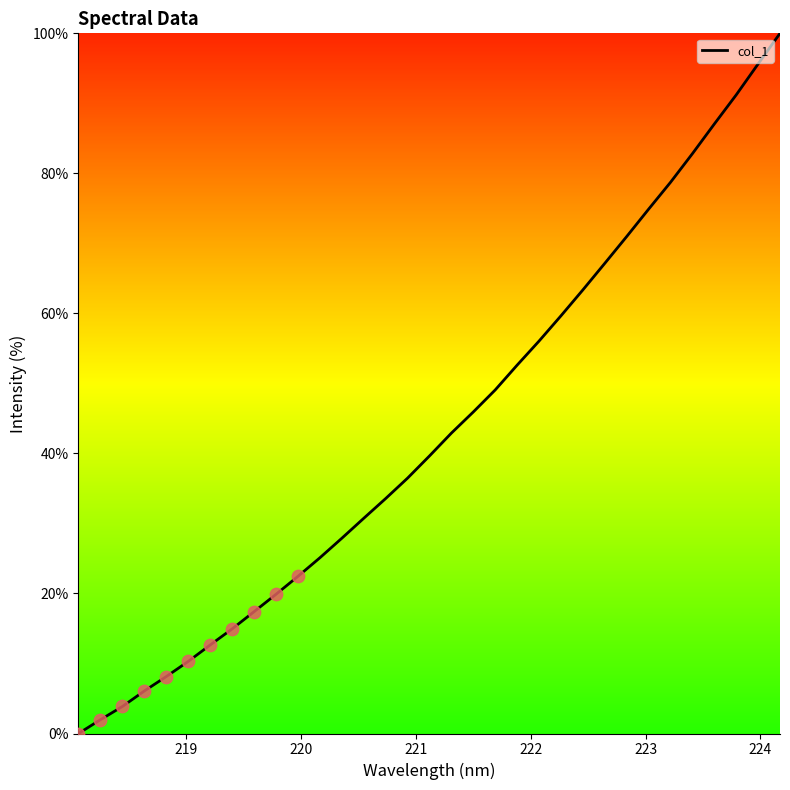

What is the greatest value displayed?

100.0